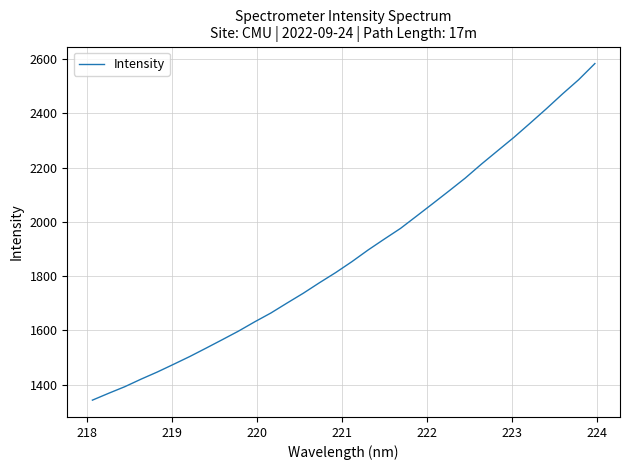

What is the maximum value shown in the chart?

2583.4